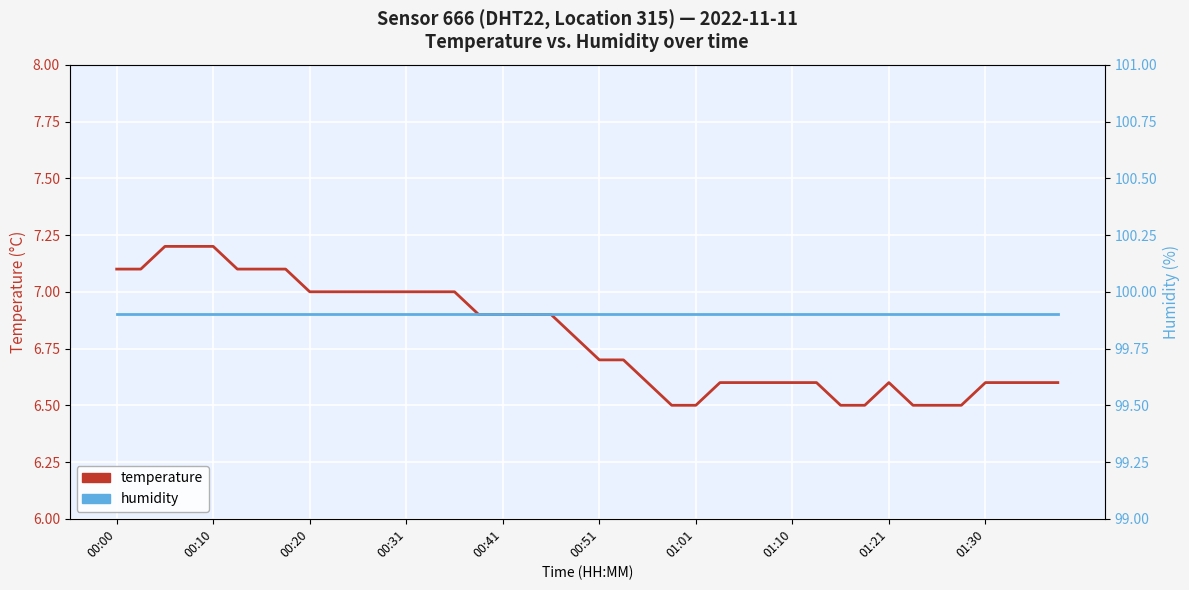

The humidity series shows 178.9 at 33. True or false?

False